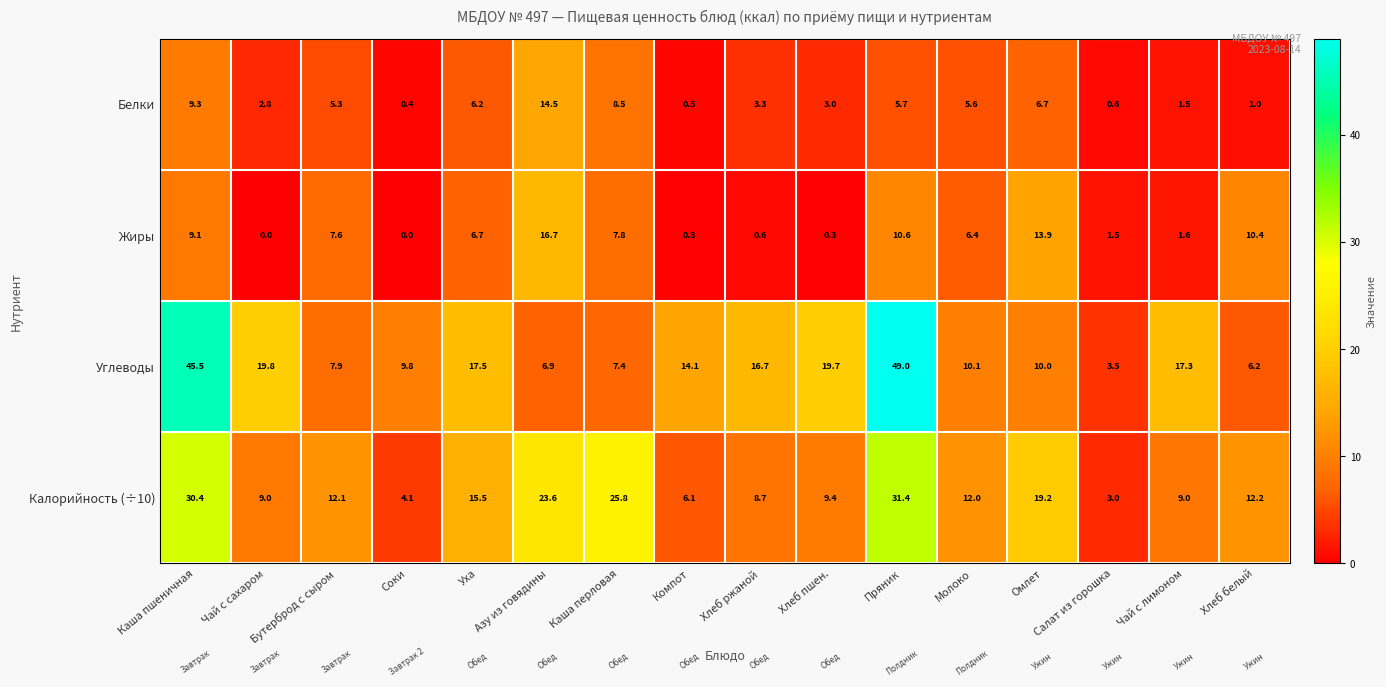

Which series has the largest total across all categories?

Углеводы